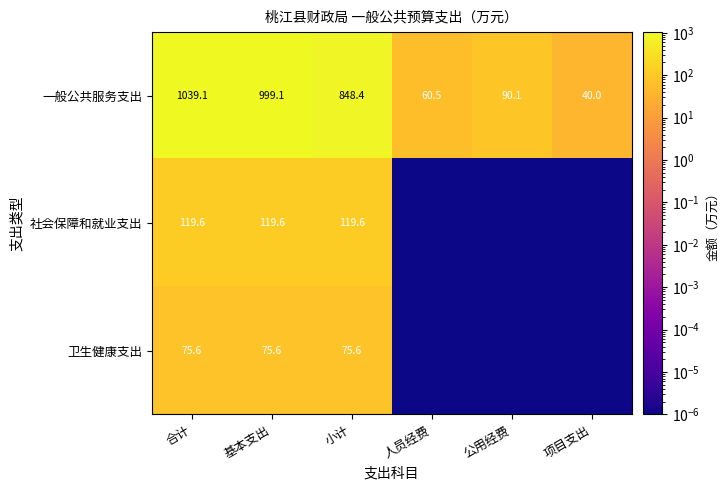

The value of 一般公共服务支出 at 人员经费 is 25.8. True or false?

False